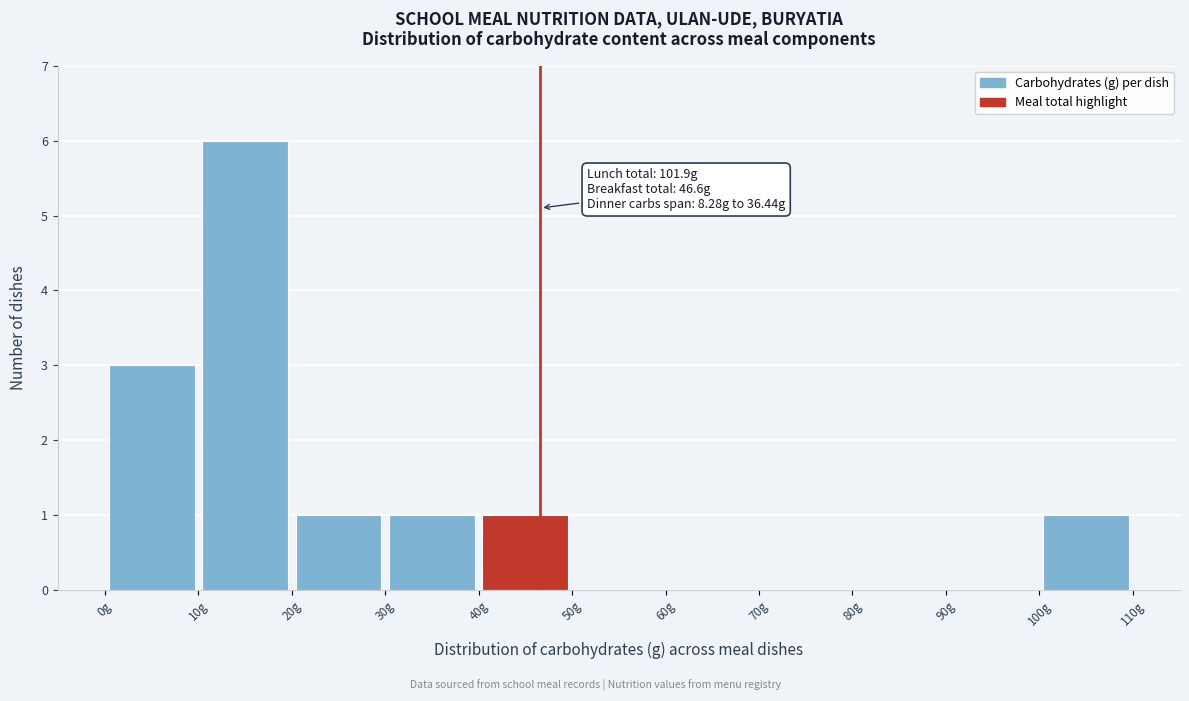

Over which range of the x-axis is the bar tallest?

10 to 20